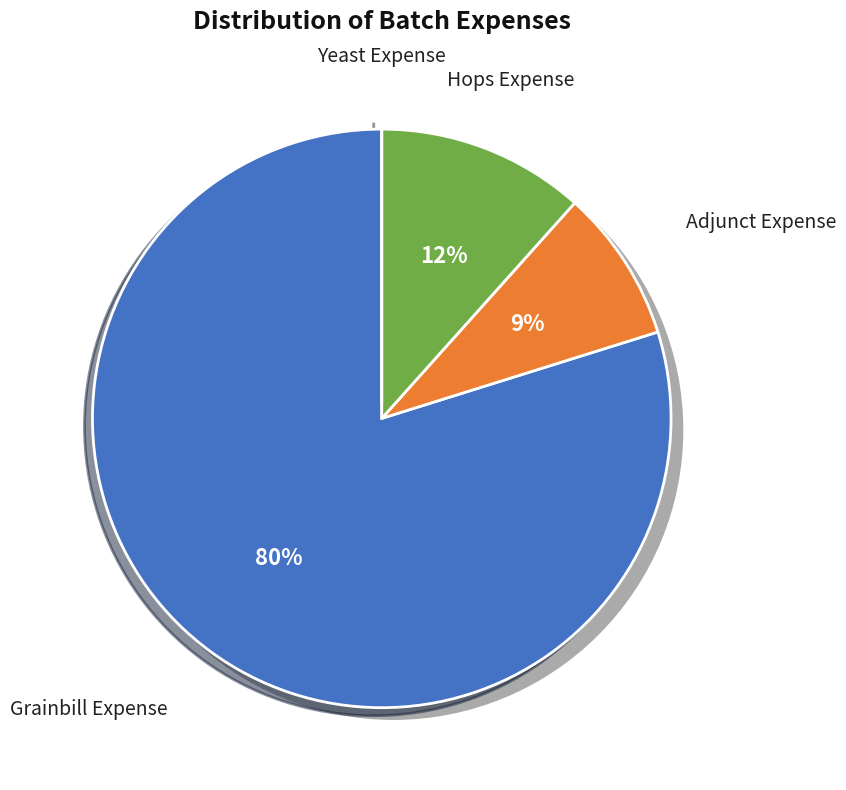

Is the sum of Adjunct Expense and Hops Expense greater than half?

No